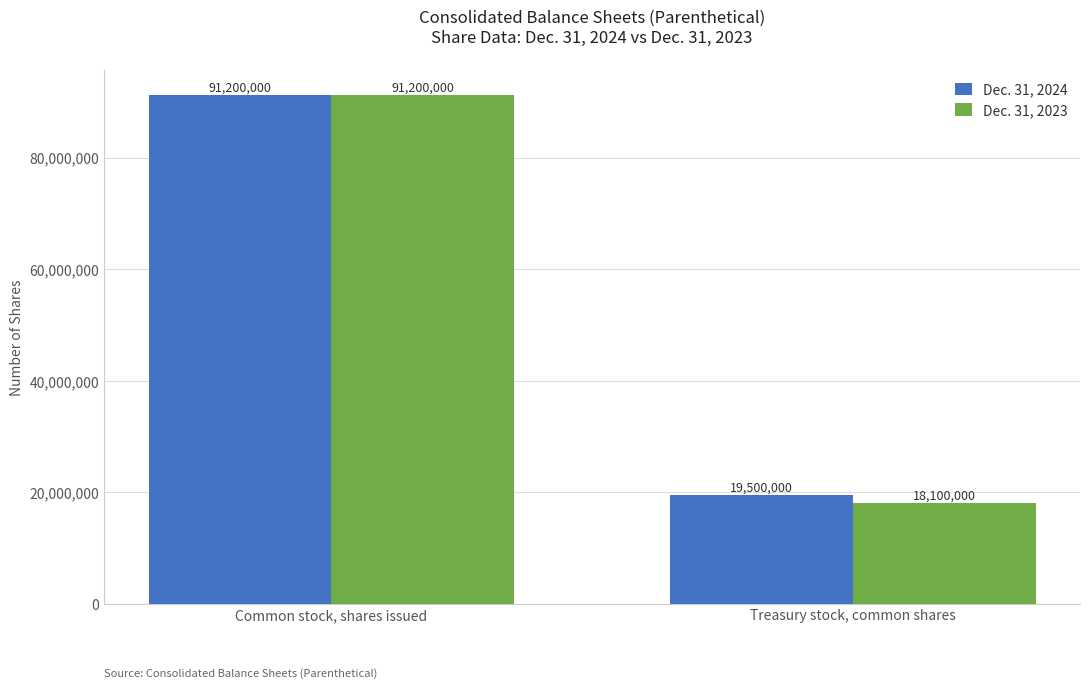

Reading right to left, what are all the values shown in this chart?

Dec. 31, 2024: Treasury stock, common shares=19500000	Common stock, shares issued=91200000
Dec. 31, 2023: Treasury stock, common shares=18100000	Common stock, shares issued=91200000